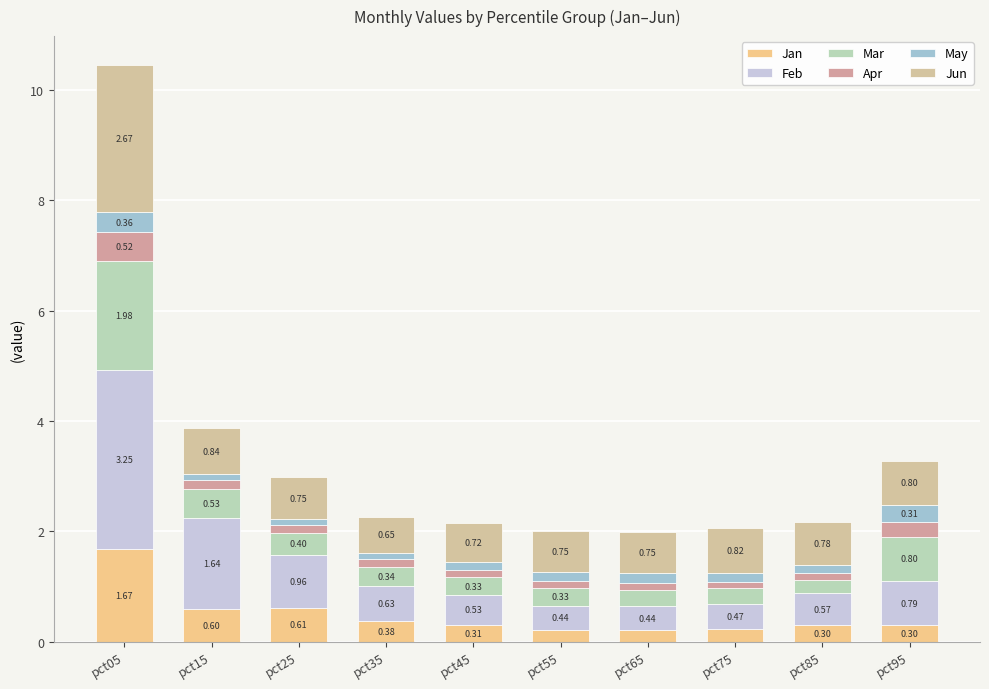

At how many categories does at least one series exceed 1?

2